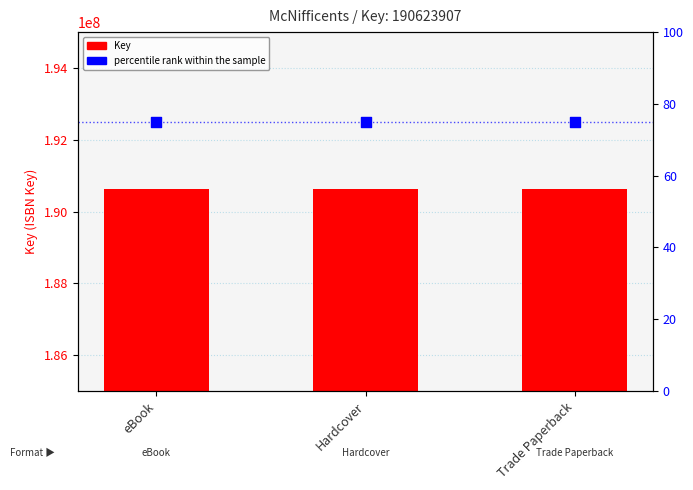

Is the value of Key at Trade Paperback greater than the value of percentile rank within the sample at Hardcover?

Yes